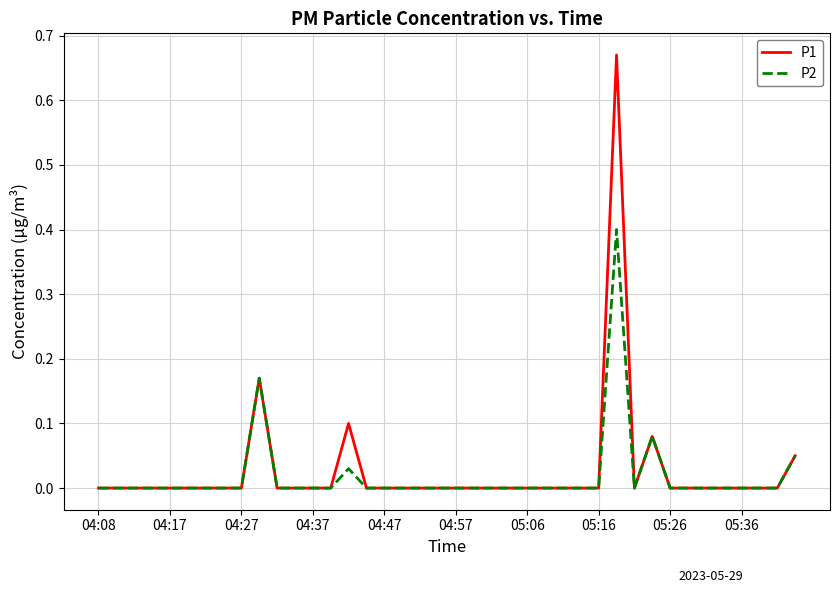

Rank the series by their maximum value, from lowest to highest.

P2, P1